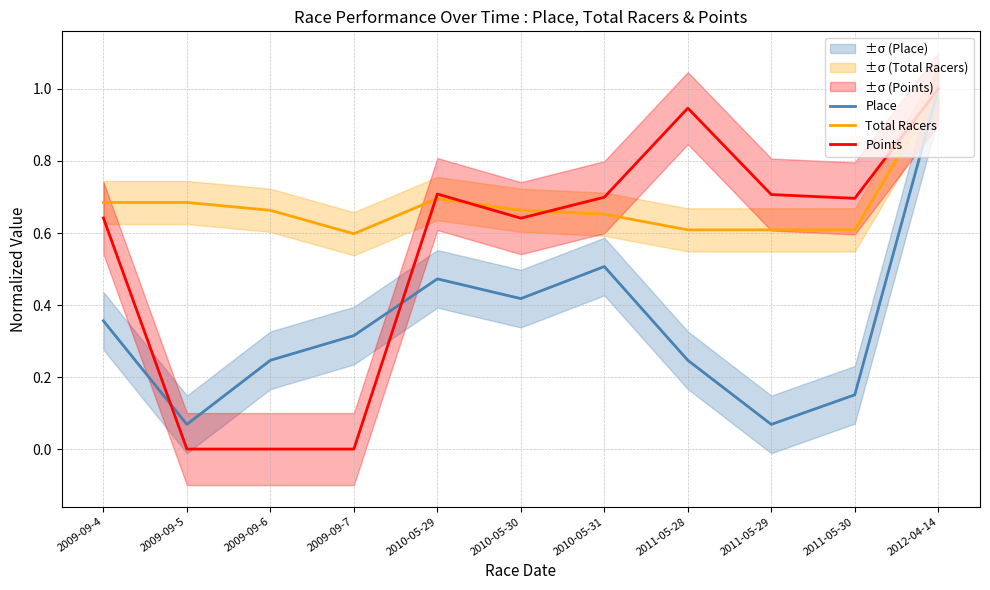

What is the greatest value displayed?

1.0